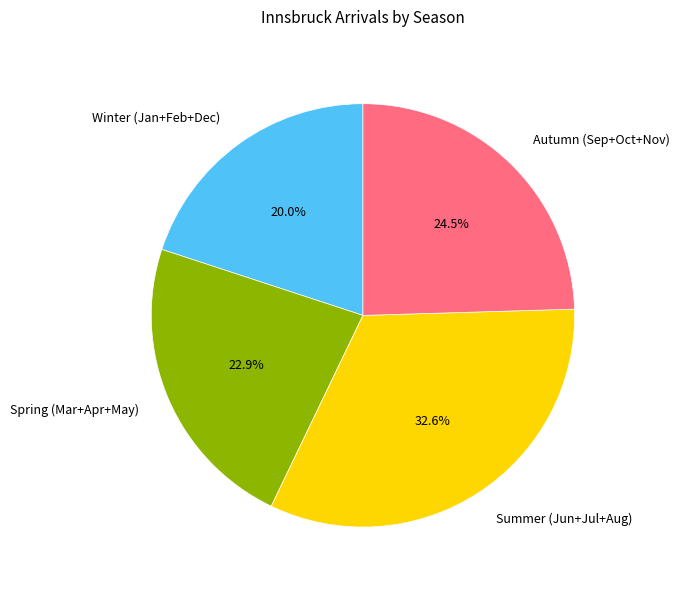

Between Winter (Jan+Feb+Dec) and Summer (Jun+Jul+Aug), which is larger?

Summer (Jun+Jul+Aug)